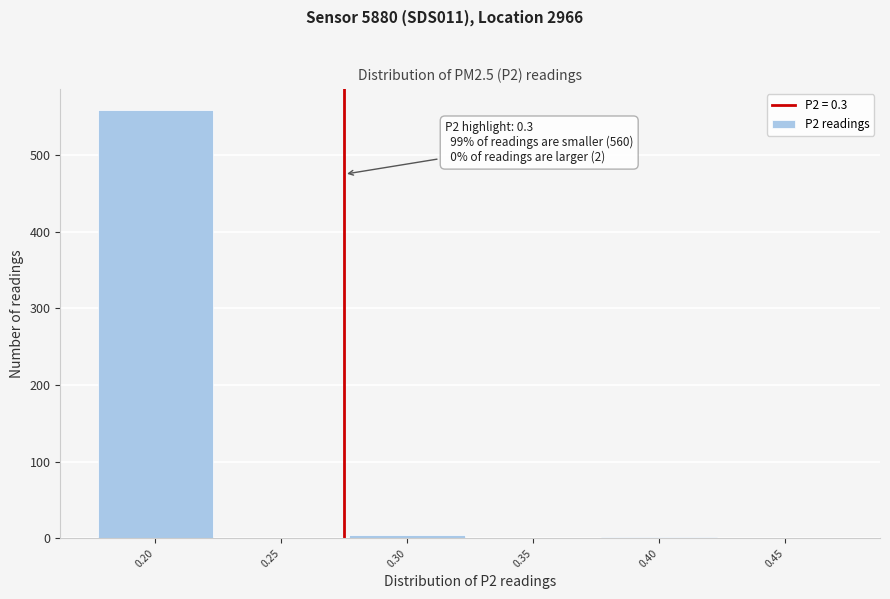

The value at 0.20 is 241. True or false?

False